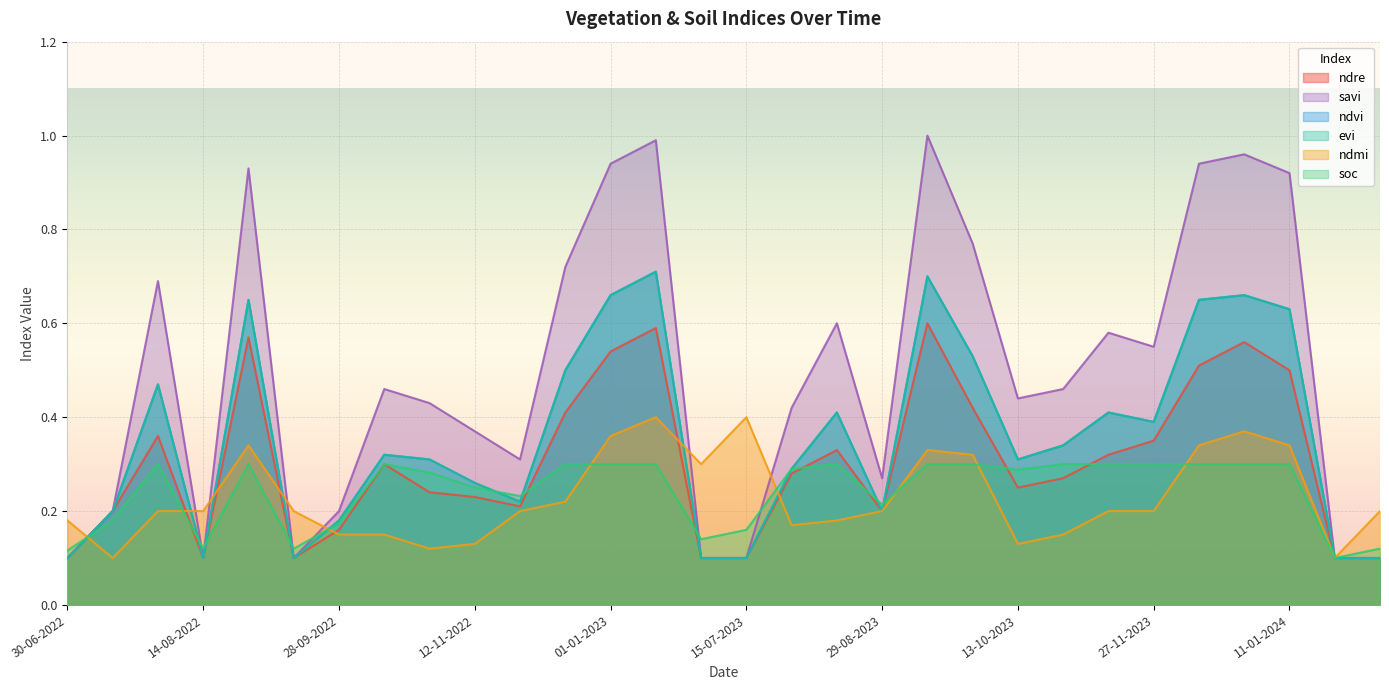

After their last crossing, which series has the higher values: soc or evi?

evi